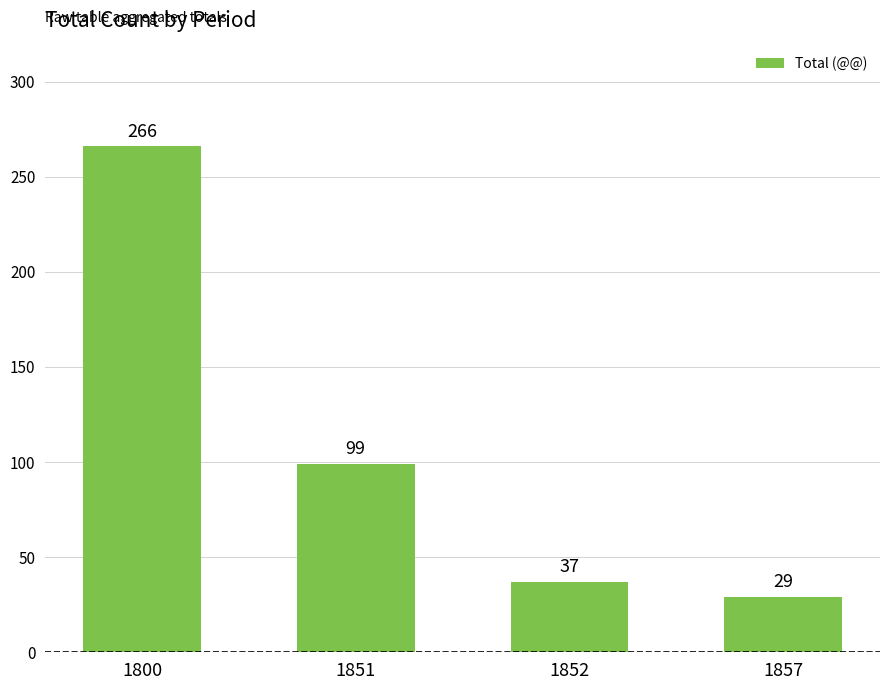

What is the smallest value displayed?

29